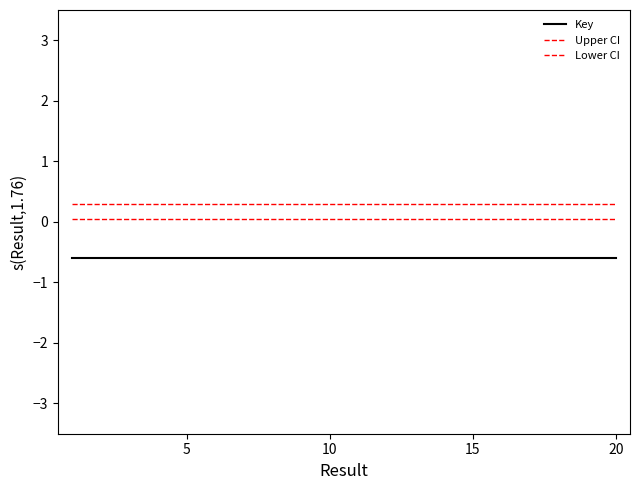

Does the chart have visible grid lines?

No